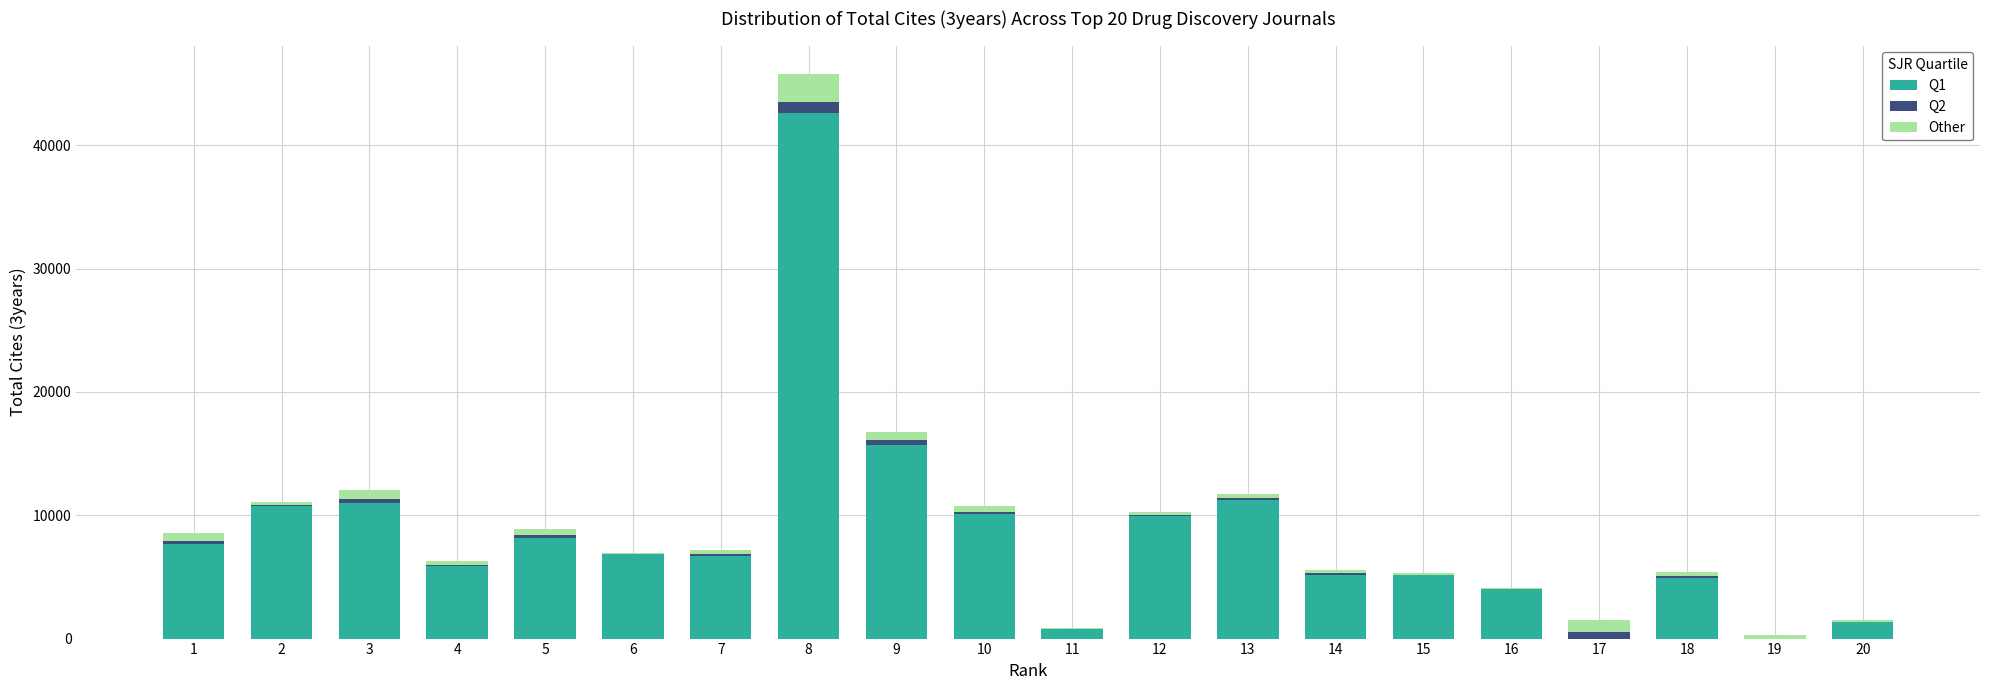

The Q1 series shows 11271 at 13. True or false?

True